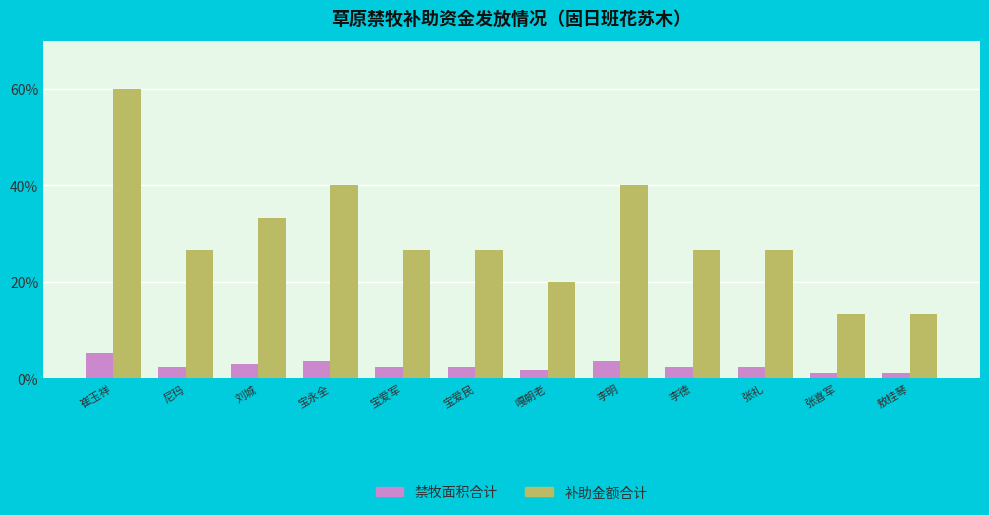

Rank the series at 刘城 from lowest to highest value.

禁牧面积合计, 补助金额合计